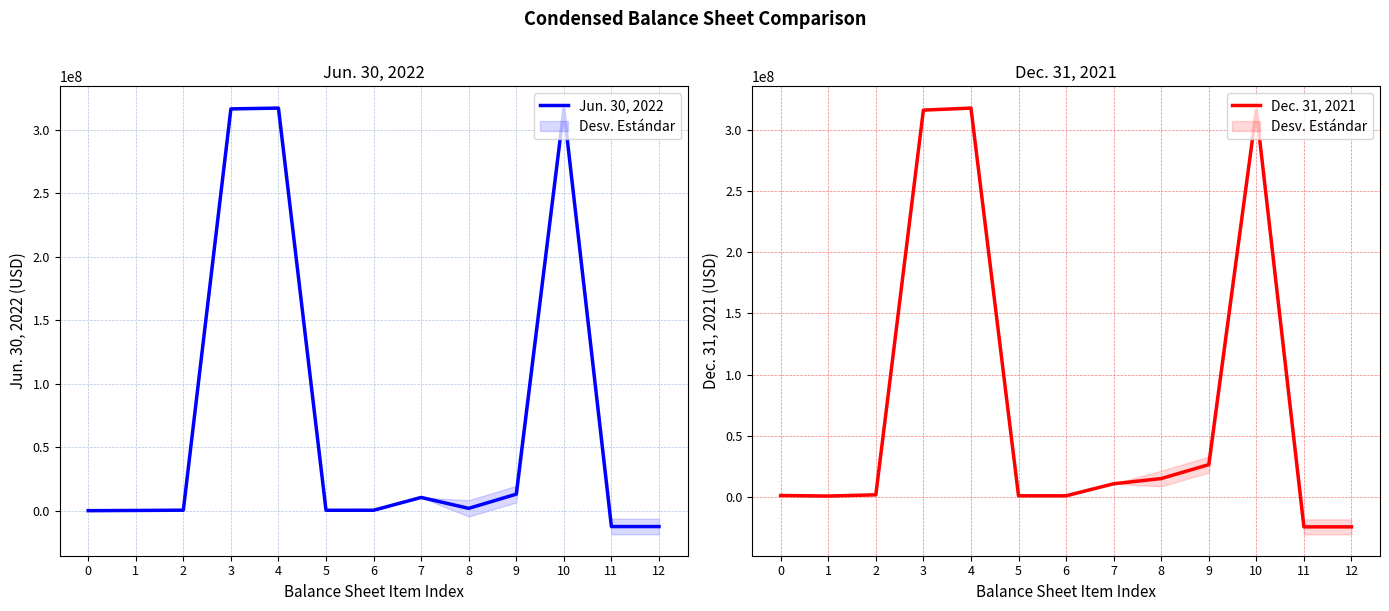

At which category is the sum across all series the highest?

4